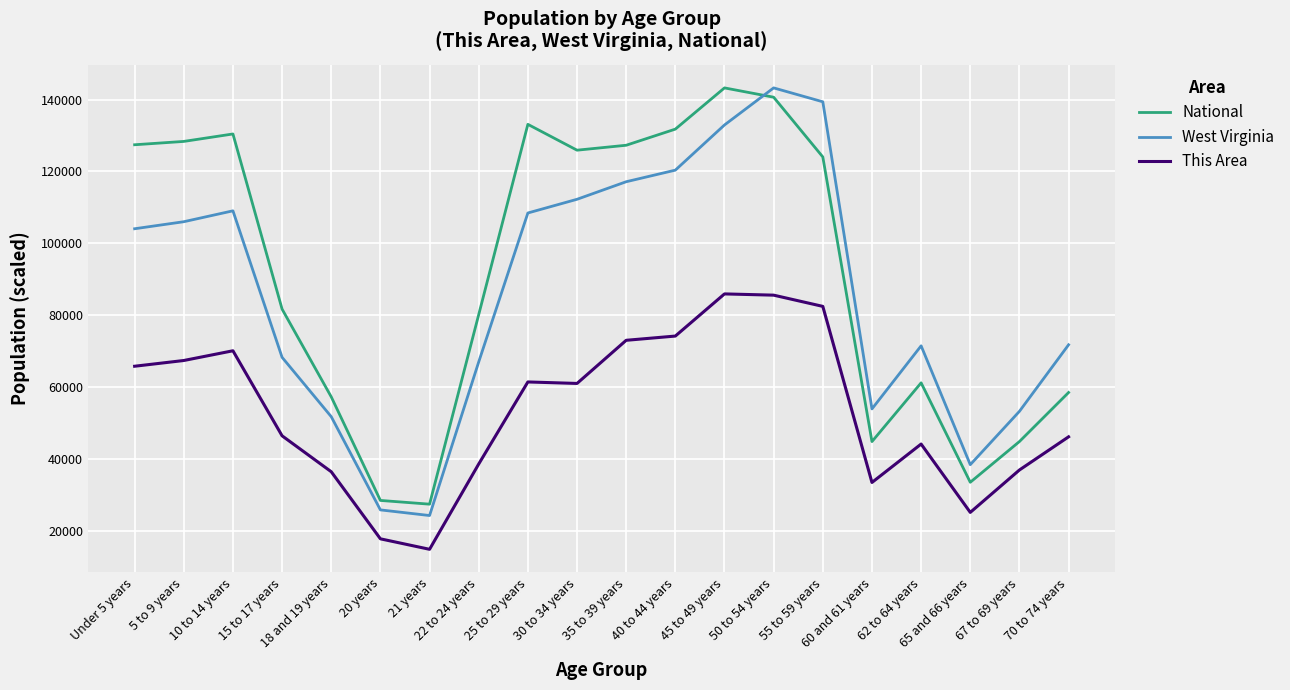

What is the difference between the maximum and minimum values in the This Area series?

71026.4